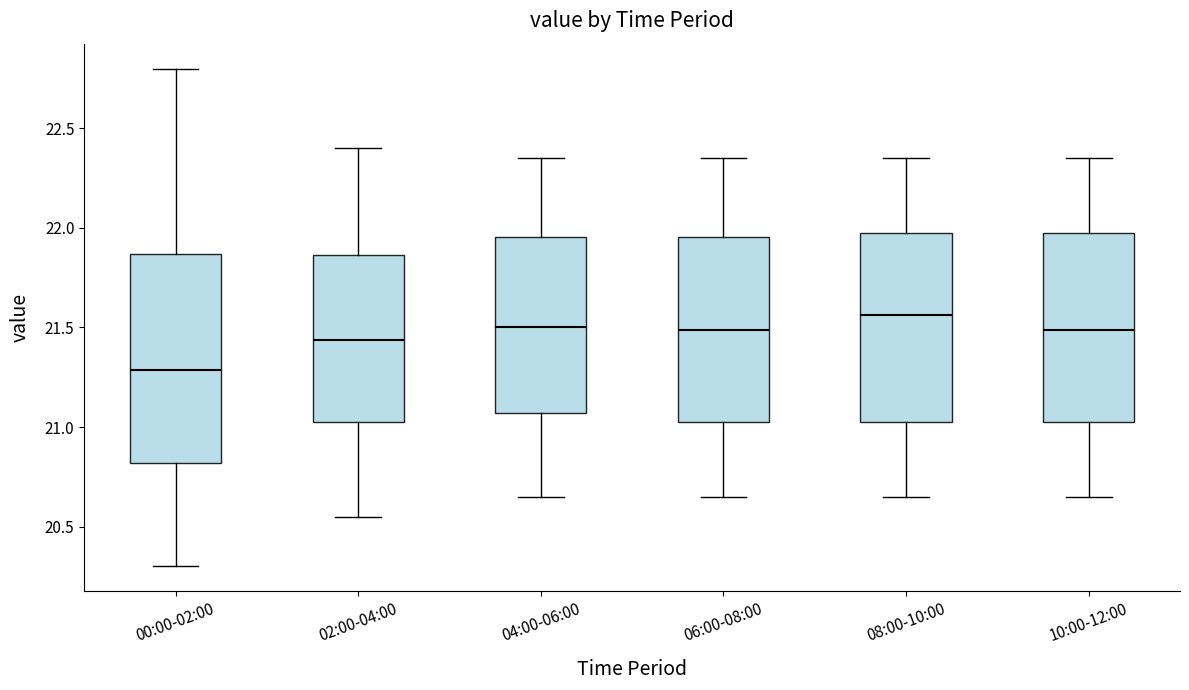

Which box's median line is the highest?

08:00-10:00